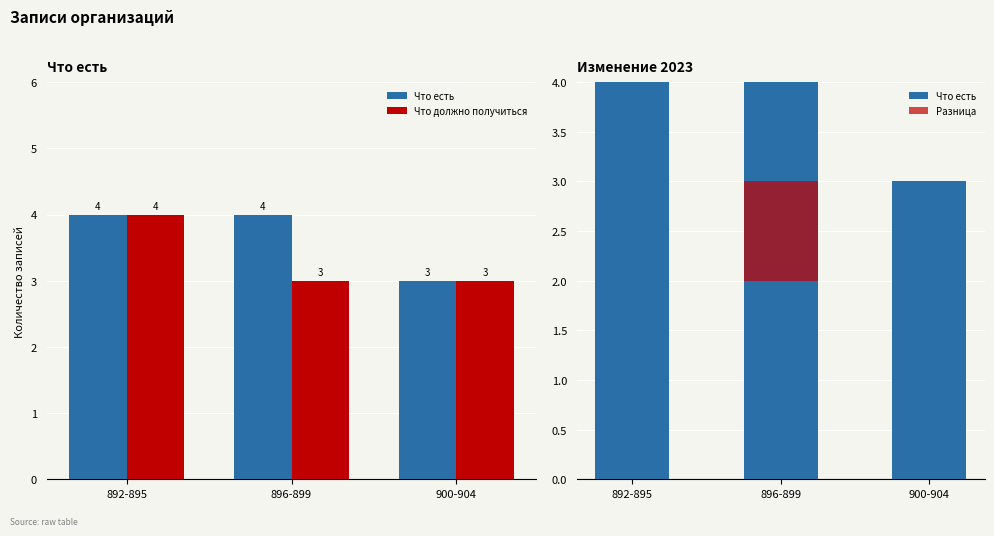

Which series has the widest spread of values?

Что есть